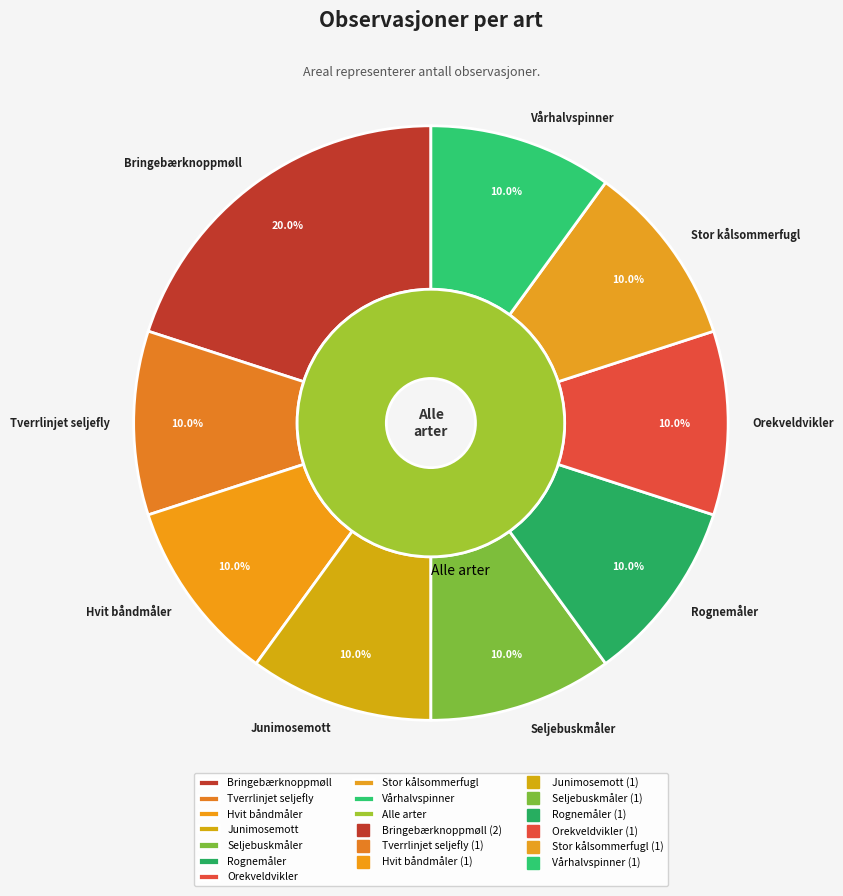

Between Rognemåler and Stor kålsommerfugl, which is larger?

Rognemåler